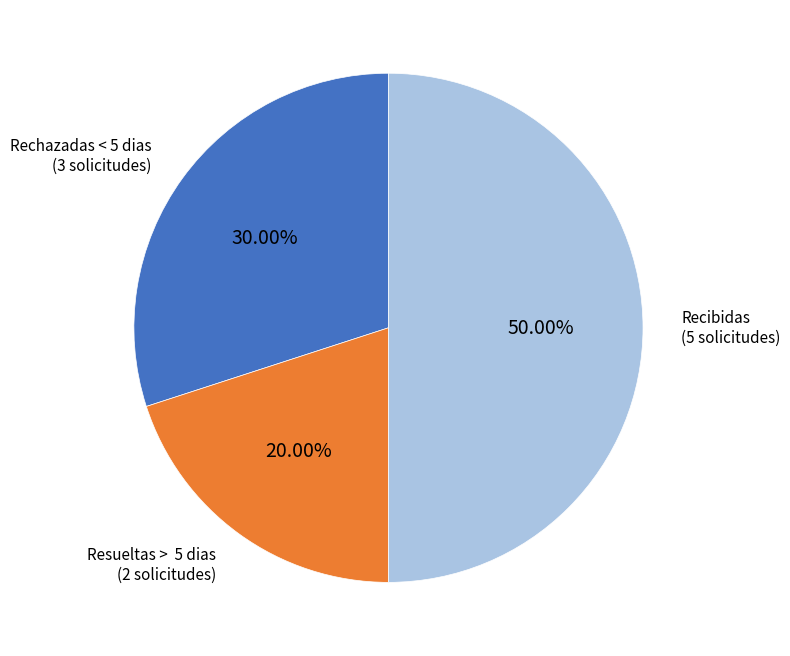

Which slice is the smallest?

Resueltas > 5 dias